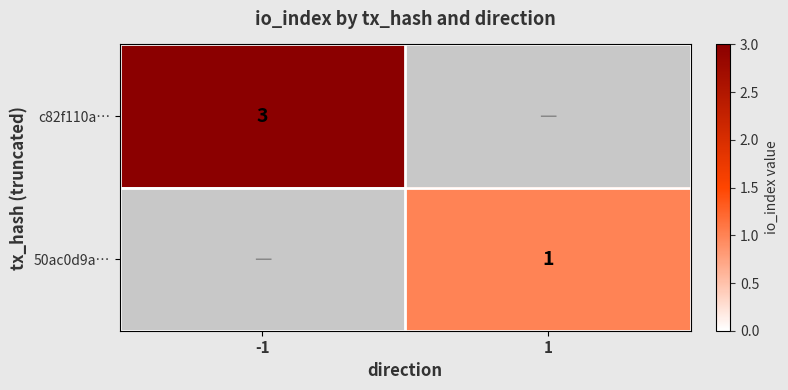

Which has a higher value, 1 or -1?

-1